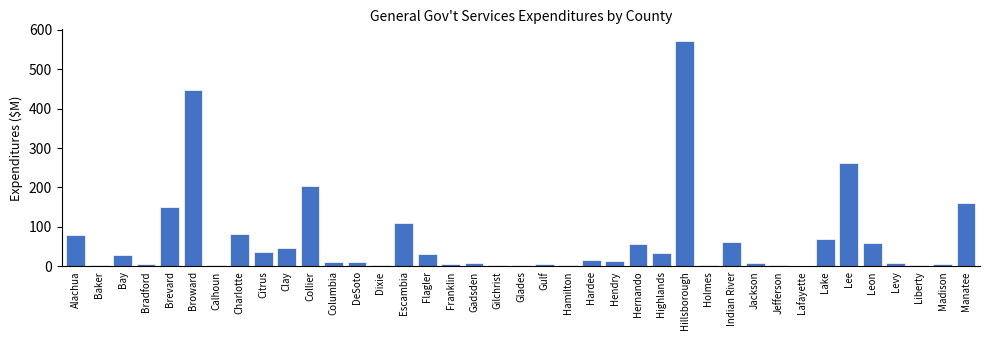

What is the sum of all values?

2625.5